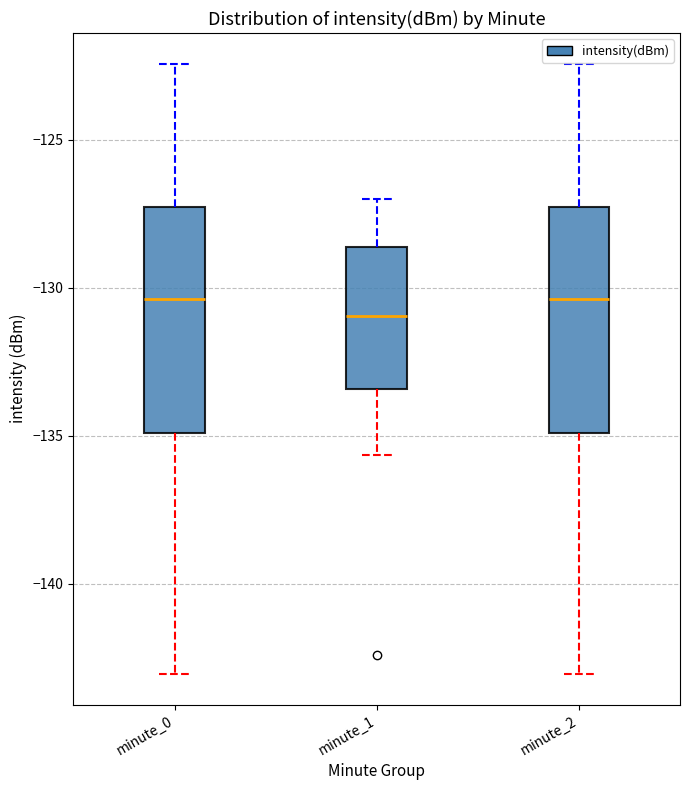

Reading left to right, read every box against the y-axis: the position of its median line, the range the box covers, and the ends of its whiskers. The values are not printed on the chart, so give them approximately, as read against the axis.

minute_0: median -130.5, box -135.0 to -127.5, whiskers -143.0 to -122.5
minute_1: median -131.0, box -133.5 to -128.5, whiskers -135.5 to -127.0
minute_2: median -130.5, box -135.0 to -127.5, whiskers -143.0 to -122.5